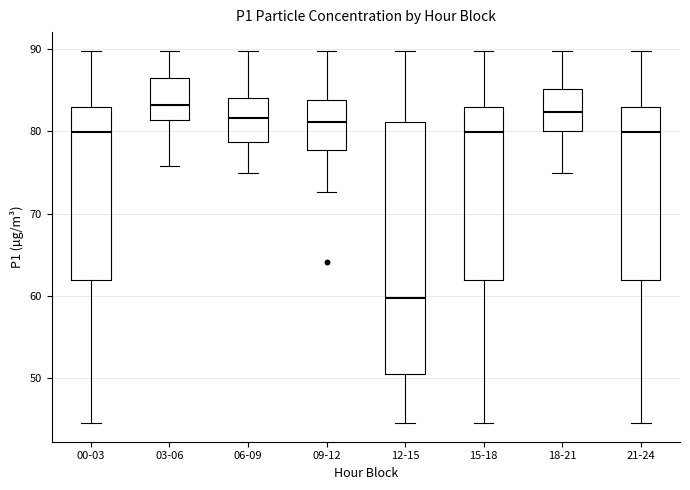

Where is the lower edge of the box for 21-24 on the y-axis? The values are not printed on the chart, so give them approximately, as read against the axis.

62